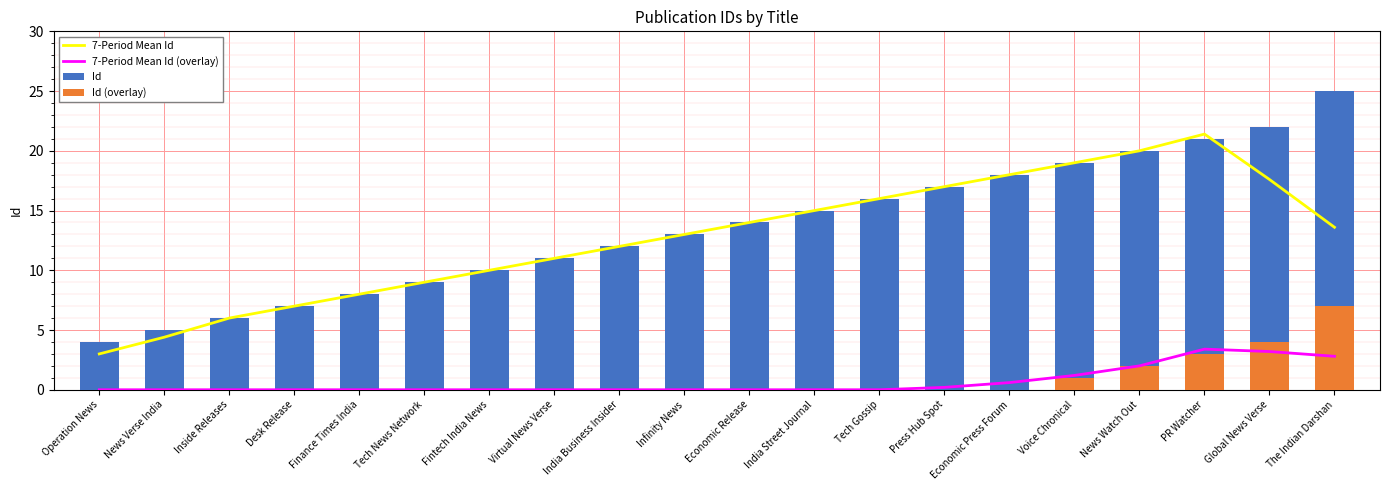

Which has a higher value, Infinity News or Press Hub Spot?

Press Hub Spot